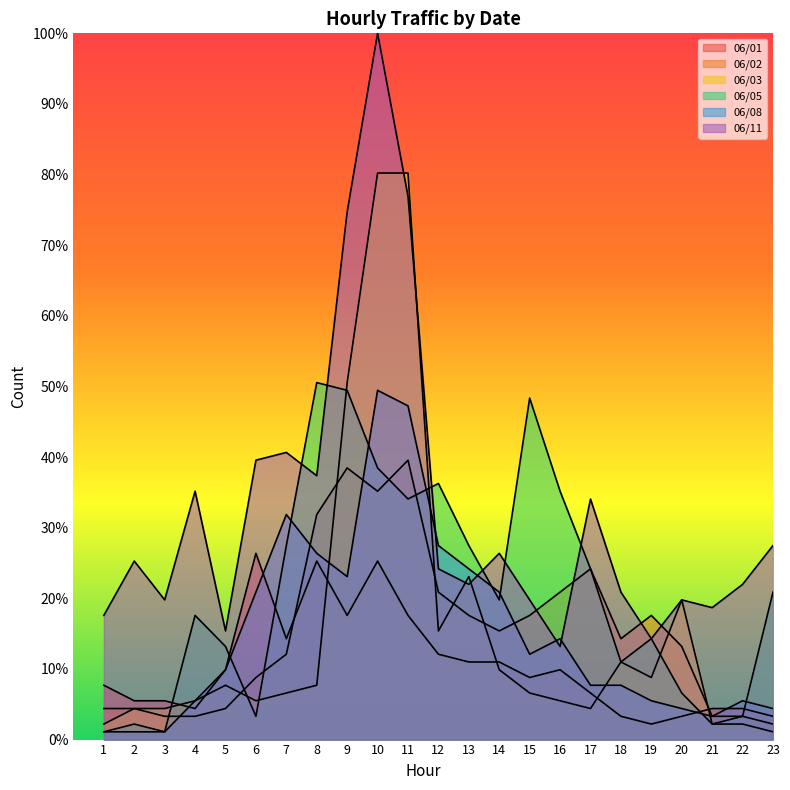

What is the average value of the 06/01 series?

10.4